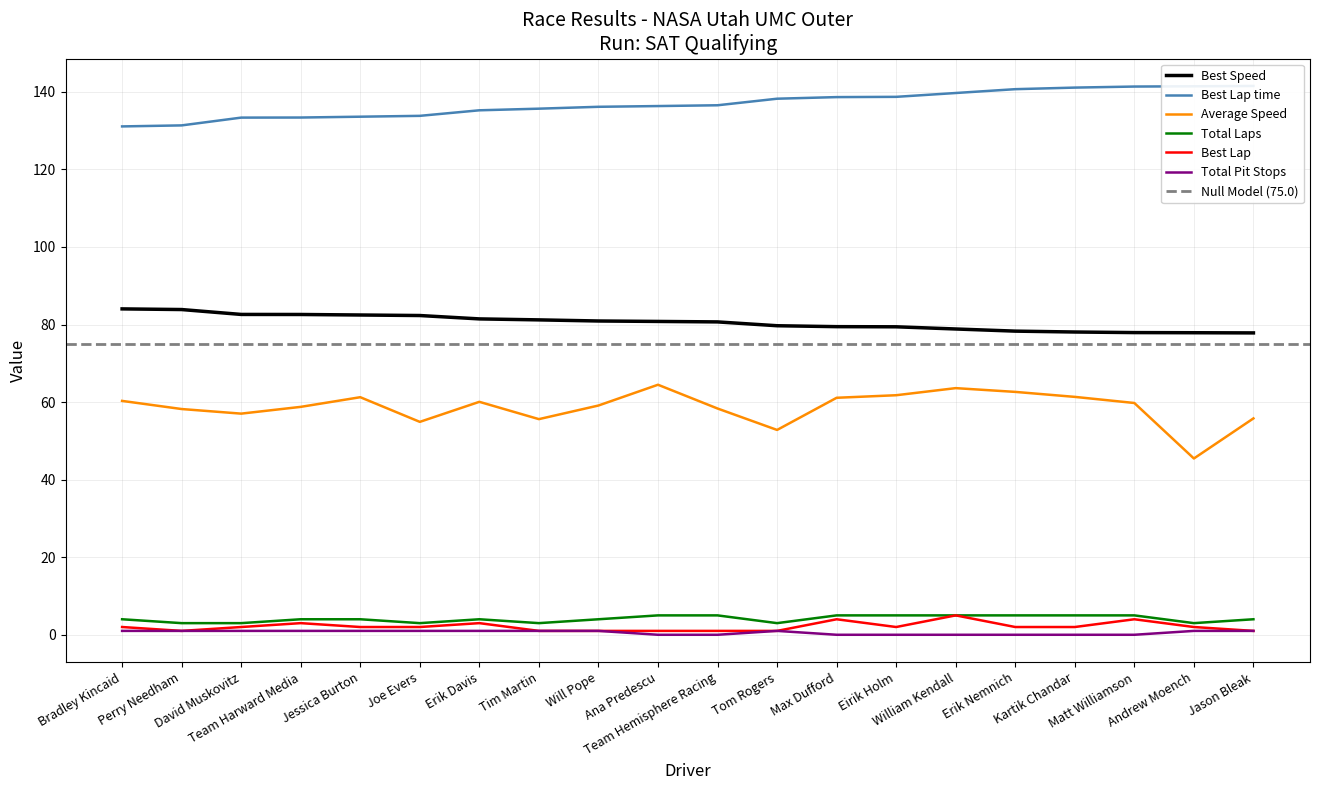

Between Erik Davis and Eirik Holm, which series saw the biggest shift?

Best Lap time